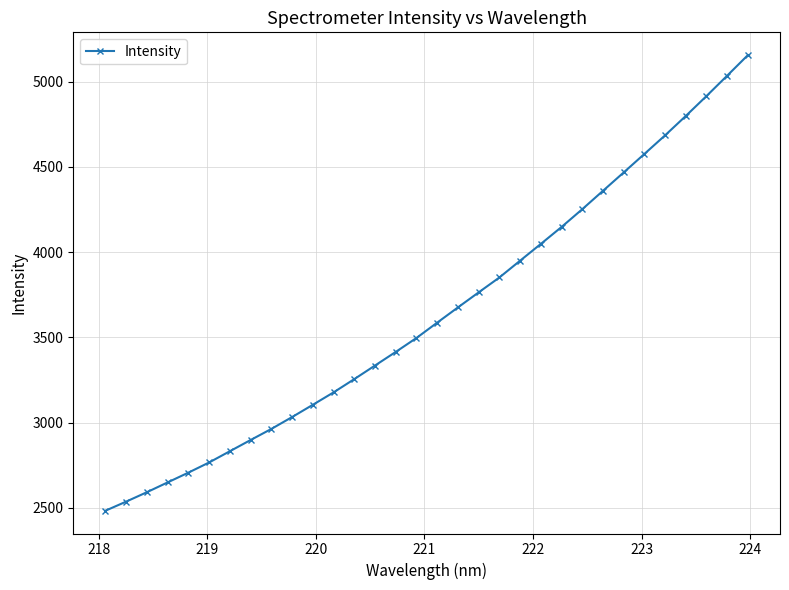

How many series are shown in this chart?

1